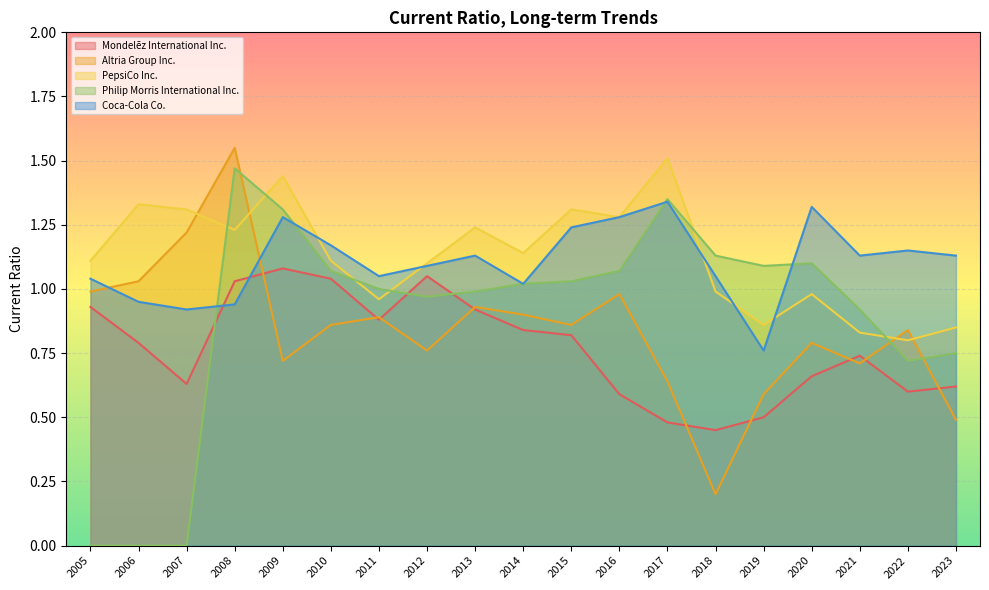

True or false: Altria Group Inc. has a value of 1.0 at 2005.

True